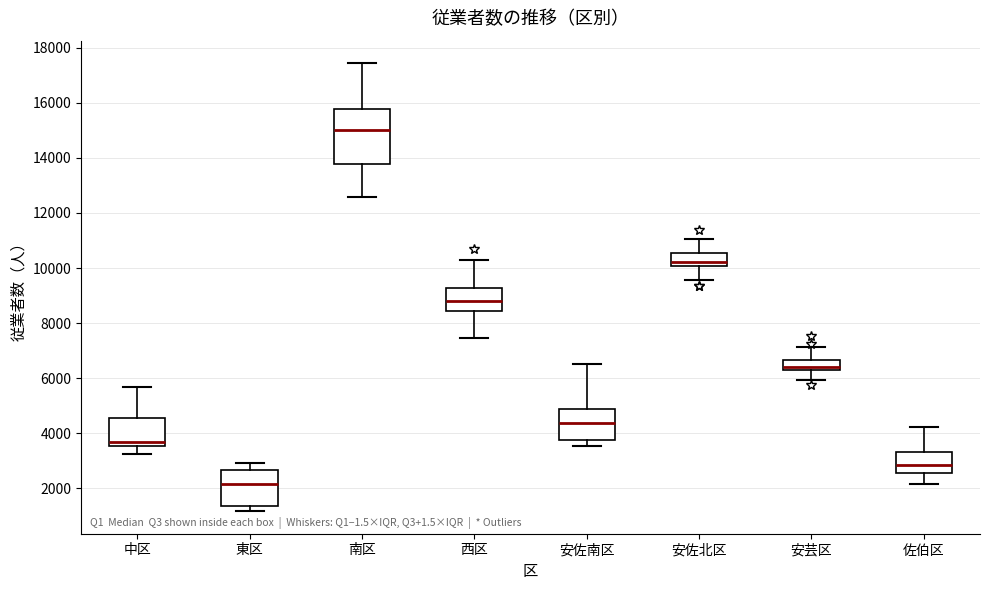

Reading left to right, transcribe this box plot: for each box, give where its median line is, the range the box spans, and where its two whiskers end, as read against the y-axis. The values are not printed on the chart, so give them approximately, as read against the axis.

中区: median 3800, box 3600 to 4600, whiskers 3200 to 5600
東区: median 2200, box 1400 to 2600, whiskers 1200 to 3000
南区: median 15000, box 13800 to 15800, whiskers 12600 to 17400
西区: median 8800, box 8400 to 9200, whiskers 7400 to 10400
安佐南区: median 4400, box 3800 to 4800, whiskers 3600 to 6600
安佐北区: median 10200, box 10000 to 10600, whiskers 9600 to 11000
安芸区: median 6400 (just above the box's lower edge), box 6400 to 6600, whiskers 6000 to 7200
佐伯区: median 2800, box 2600 to 3400, whiskers 2200 to 4200